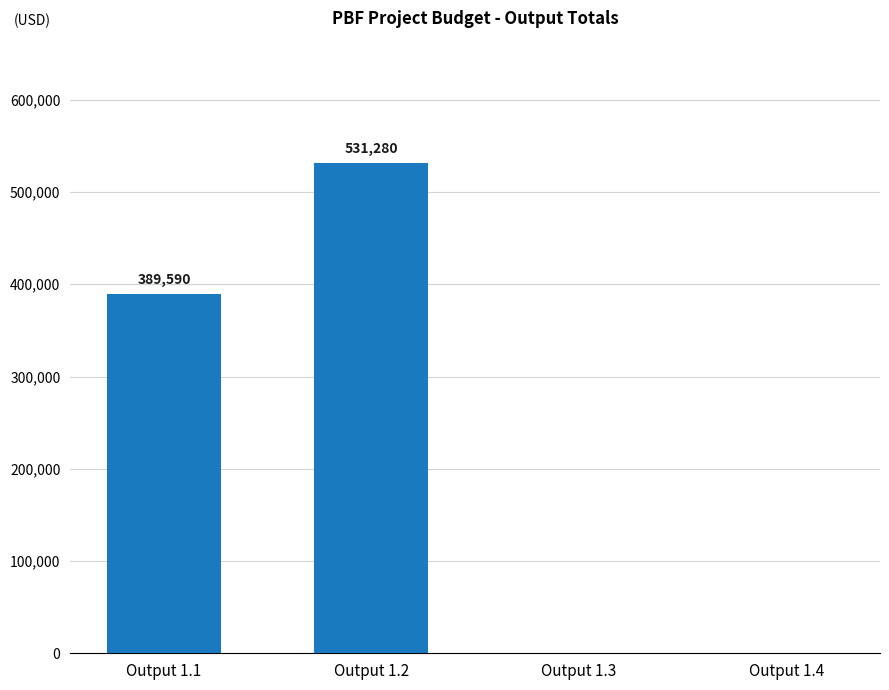

Is it true that the value at Output 1.2 is 531280?

True